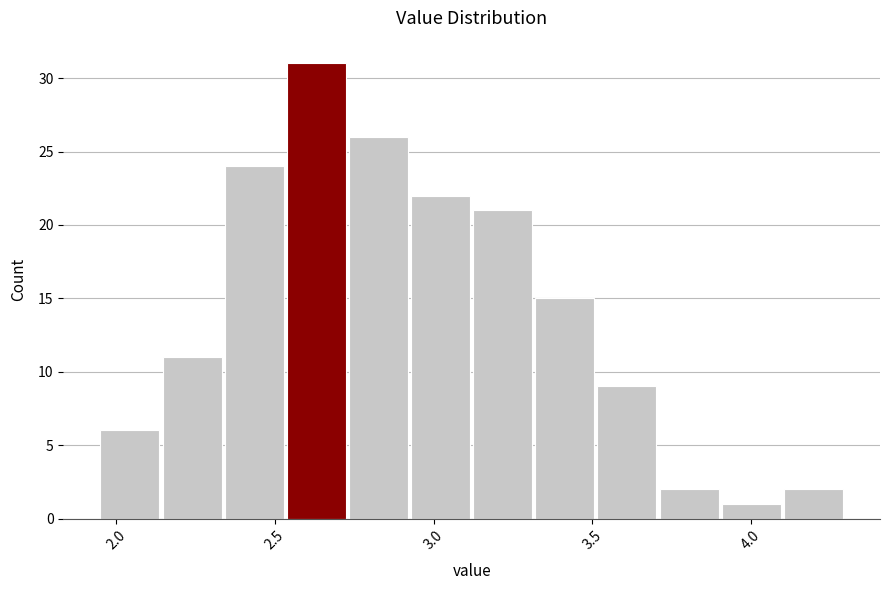

Around what value on the x-axis is the tallest bar? Give the approximate position of its centre, as read against the axis.

2.65